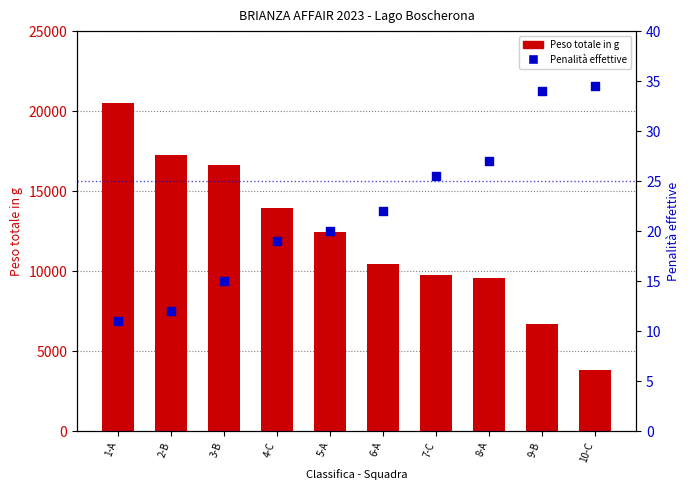

At which category is the sum across all series the highest?

1-A